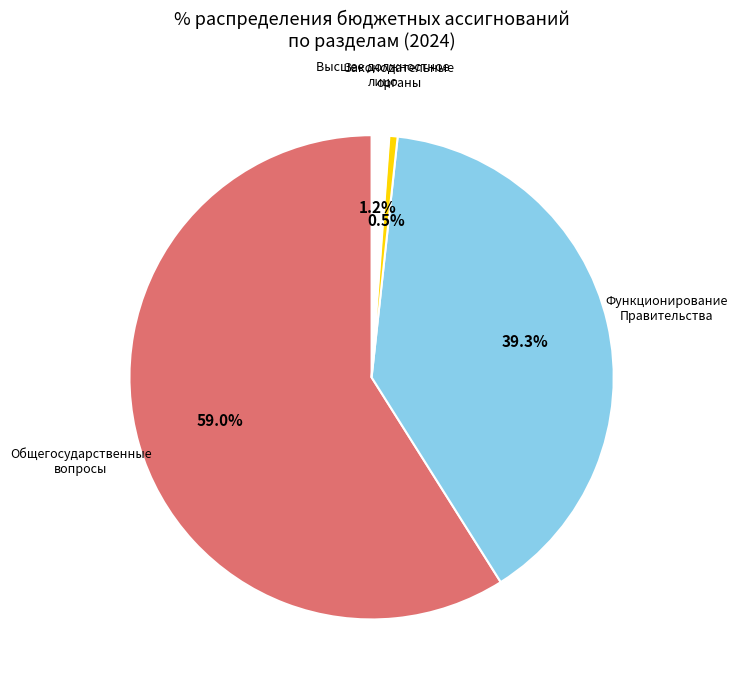

Which category accounts for the majority?

ОБЩЕГОСУДАРСТВЕННЫЕ ВОПРОСЫ